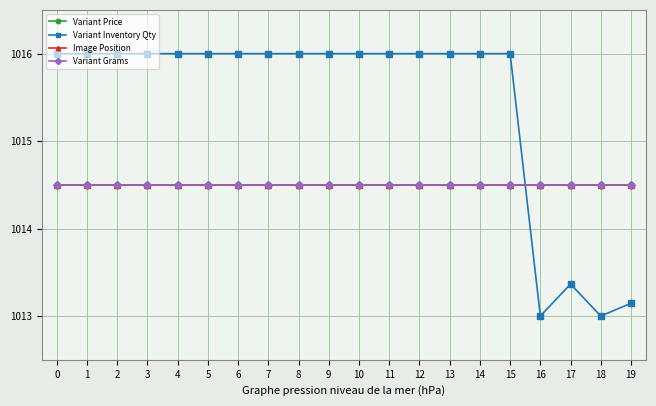

What is the total value across all series at 18?

4056.5